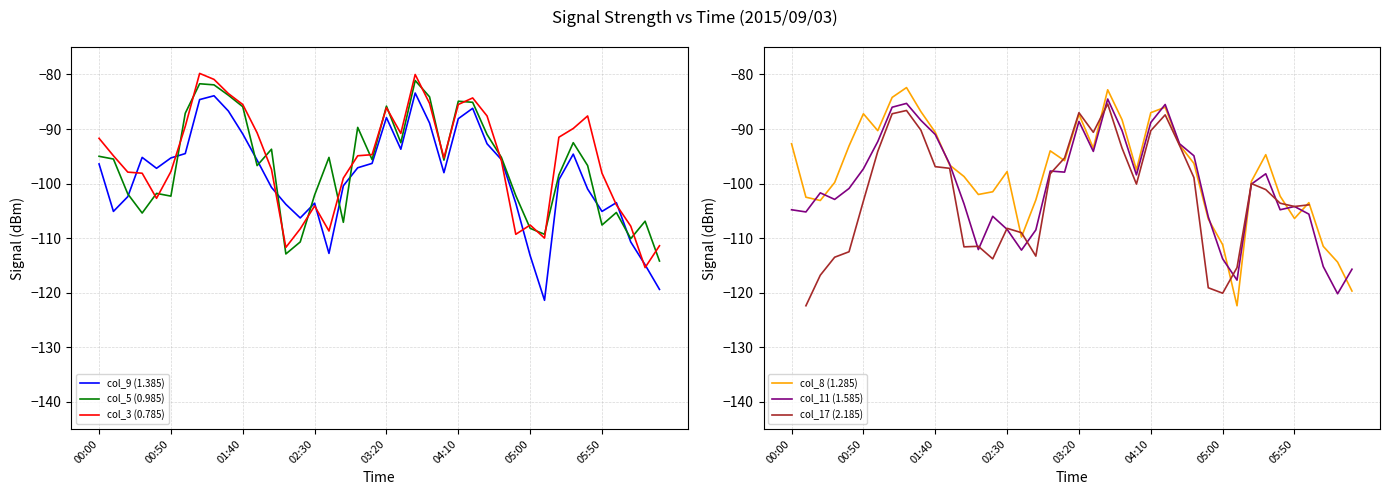

In col_8 (1.285), how many points are higher than both neighbors (excluding endpoints)?

9